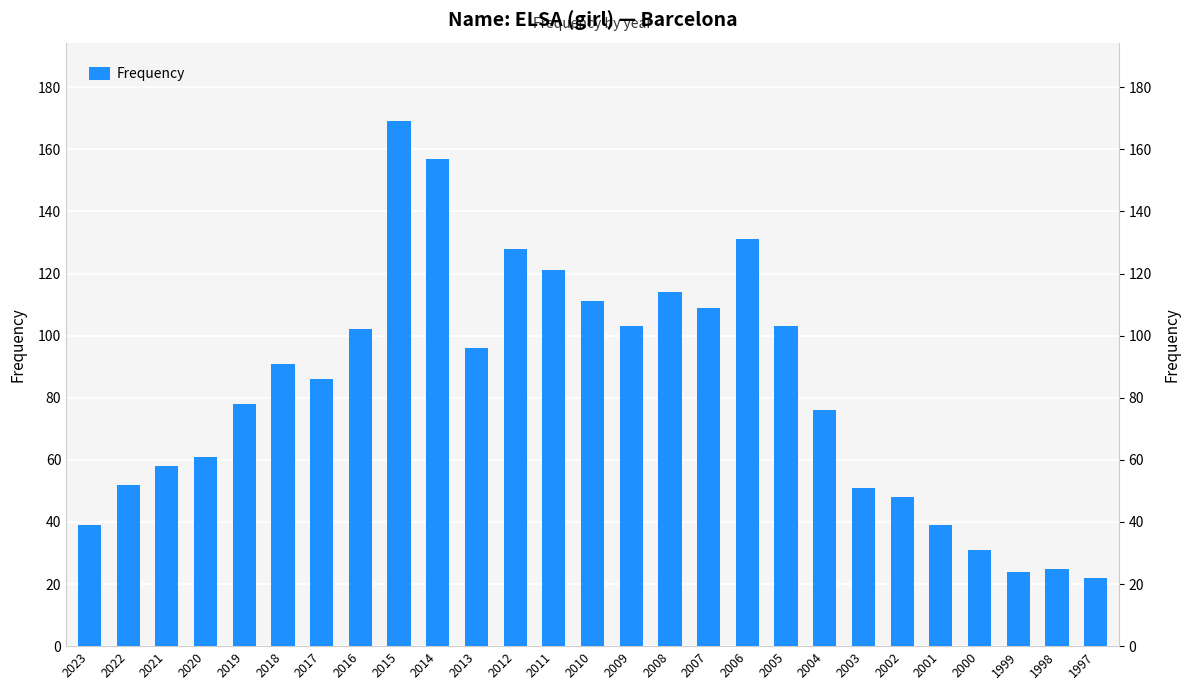

What is the sum of all values?

2225